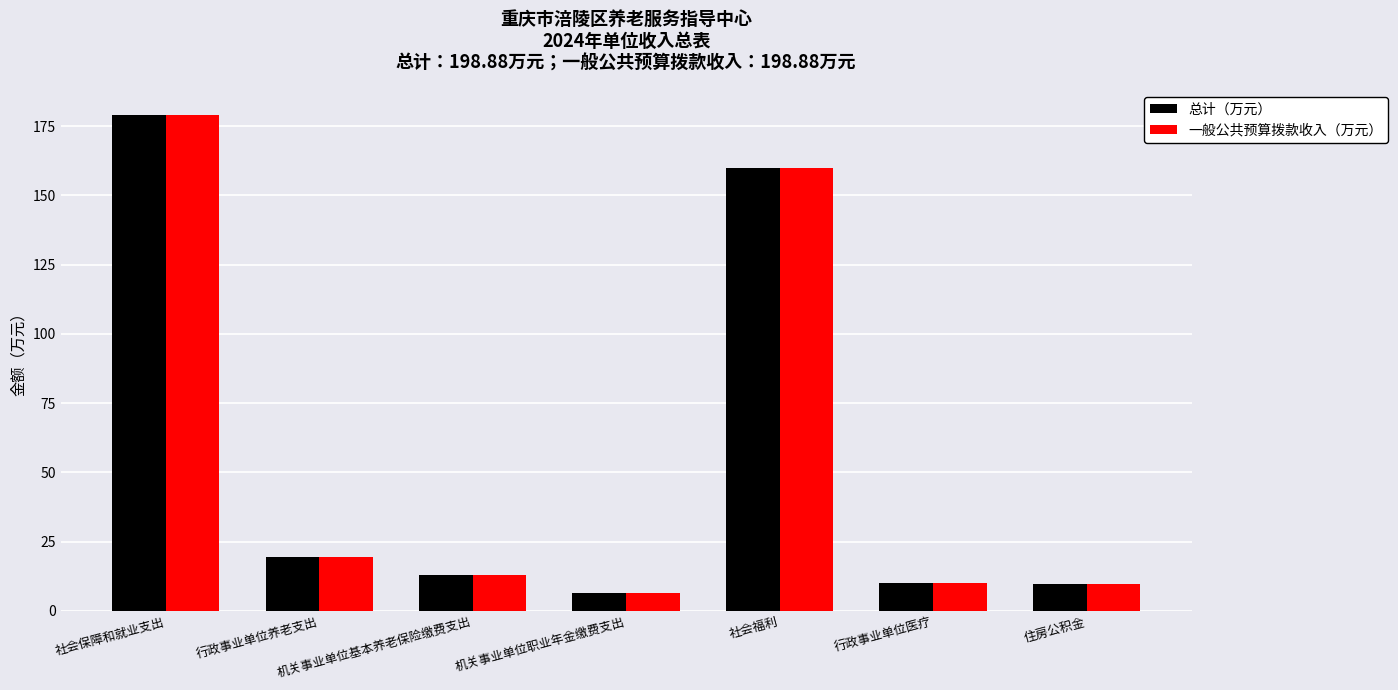

What is the minimum value for 一般公共预算拨款收入（万元）?

6.5